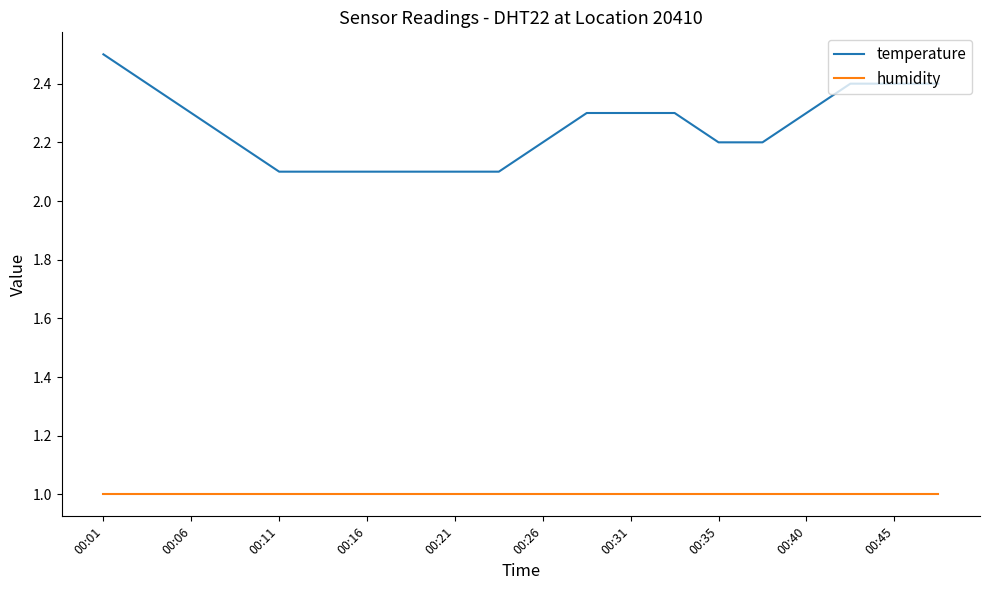

What is the smallest value displayed?

1.0